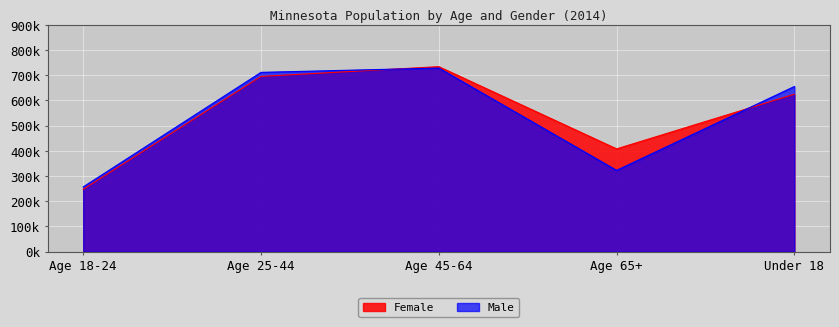

At which label does Male reach its peak?

Age 45-64